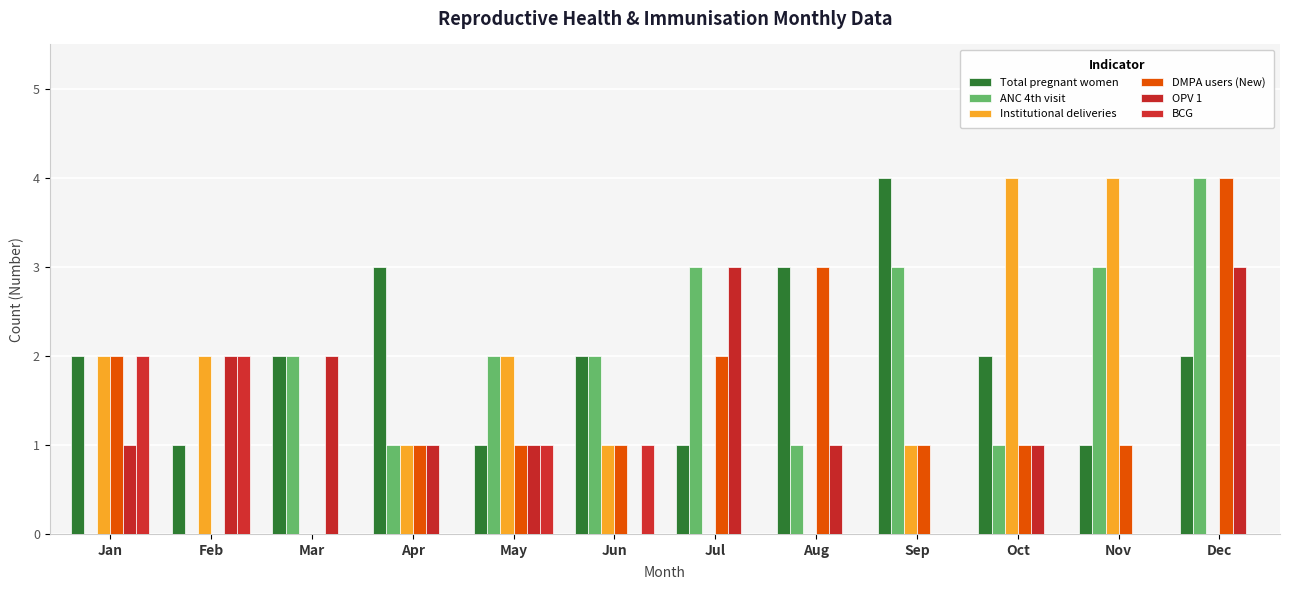

At how many categories does at least one series exceed 0?

12